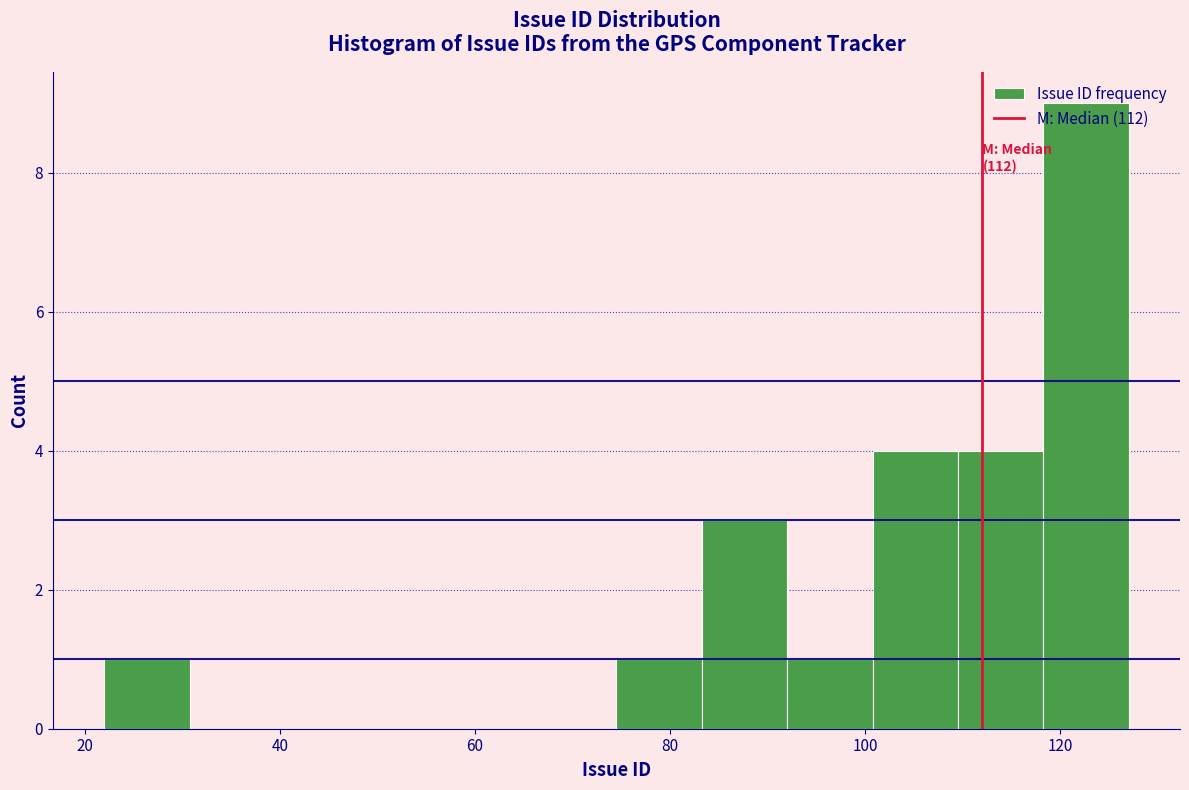

Over which range of the x-axis is the bar tallest?

118 to 128